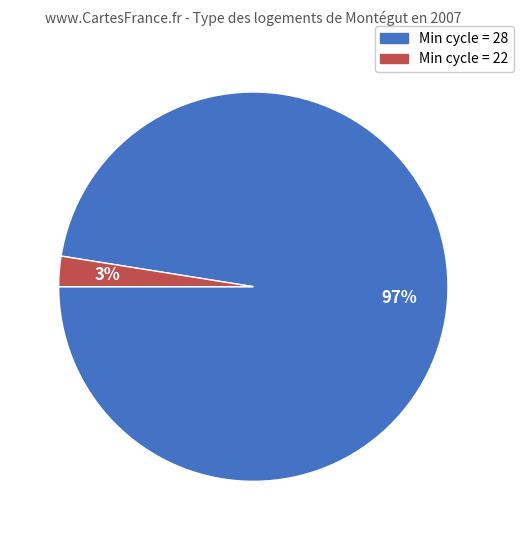

Does any single category account for the majority?

Yes